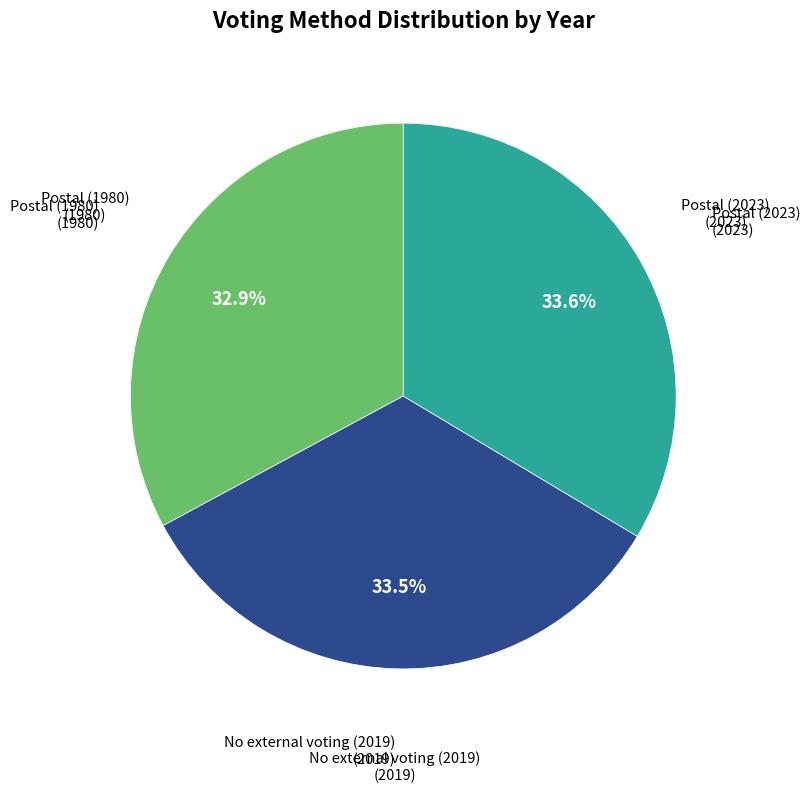

Is there a majority slice in this chart?

No